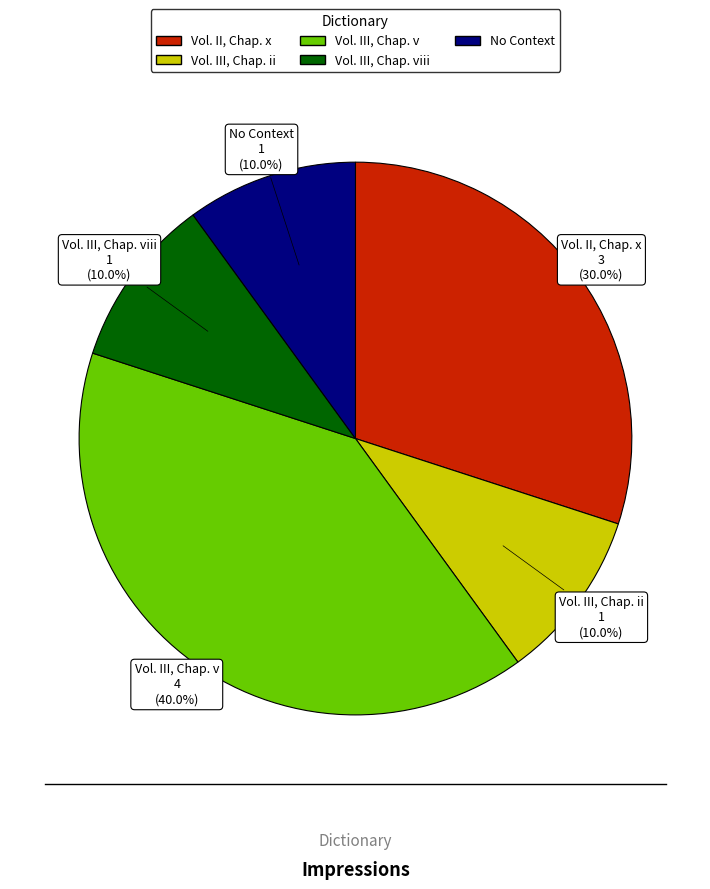

Does any single category account for the majority?

No